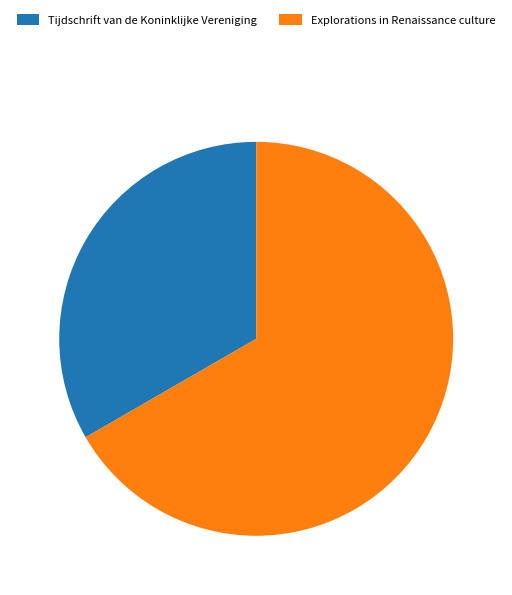

Which category has the biggest portion of the pie?

Explorations in Renaissance culture